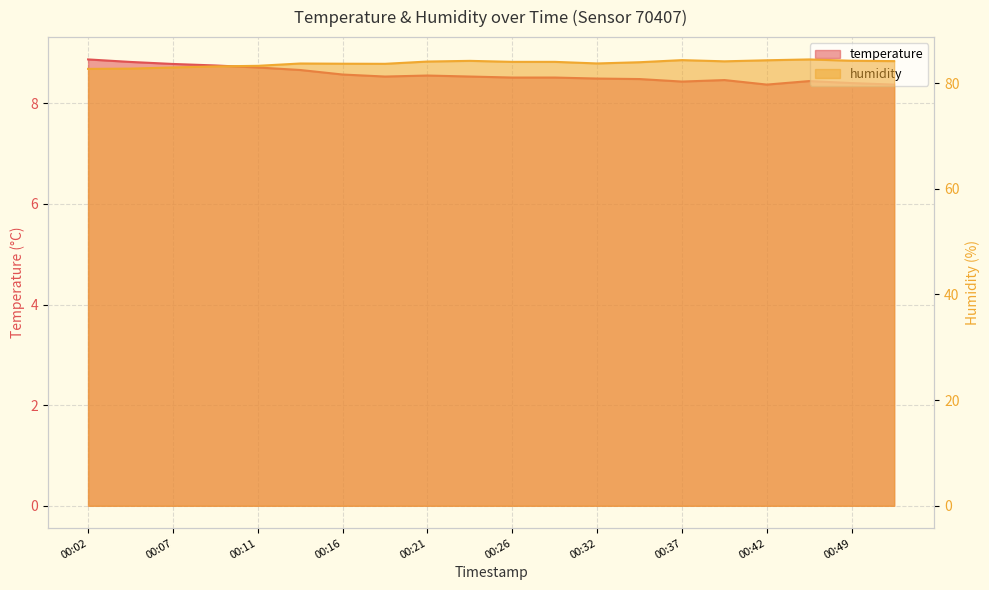

How many lines are shown in the chart?

2